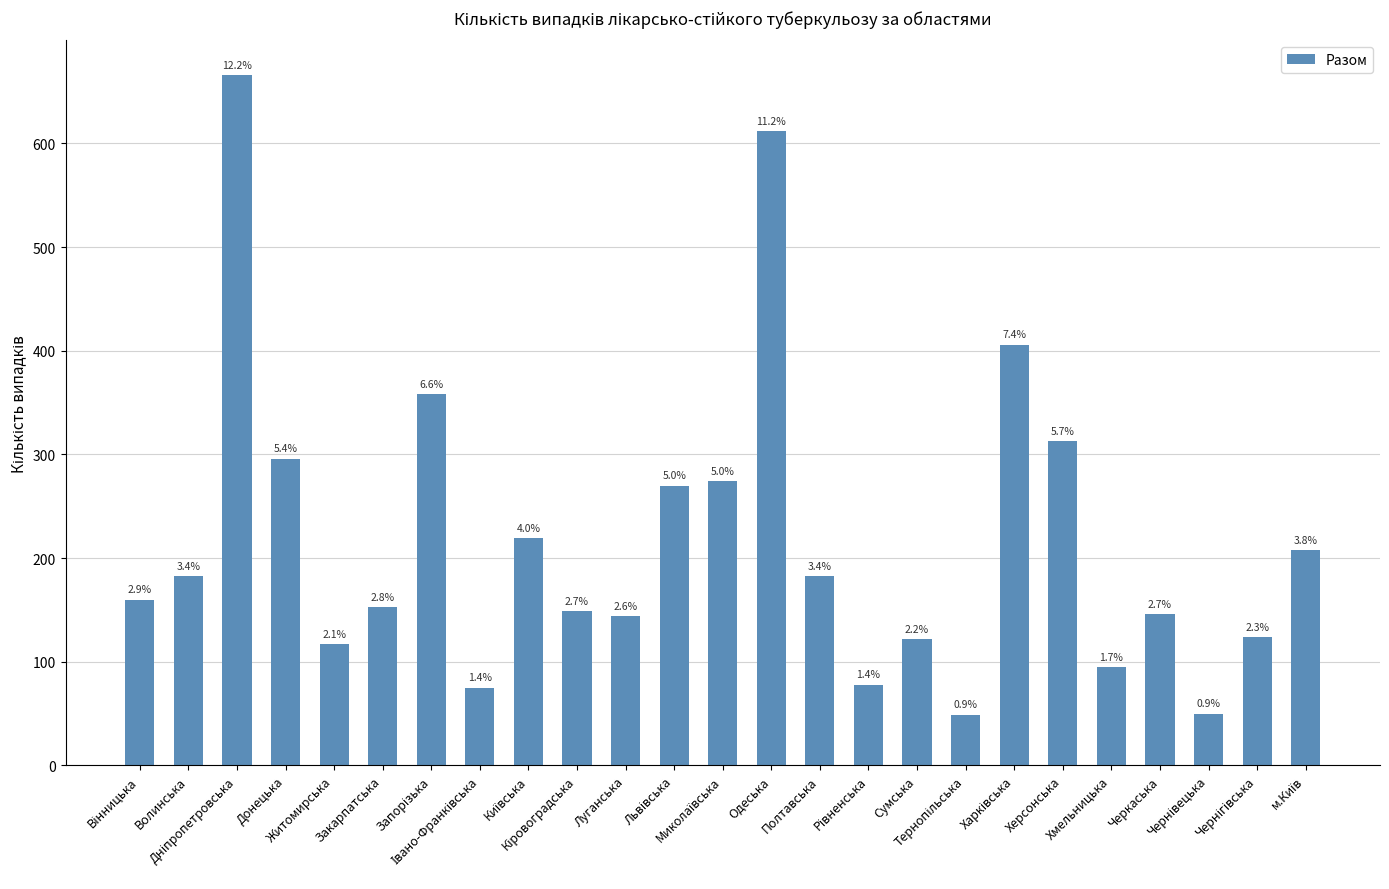

How many bars are there in total?

25